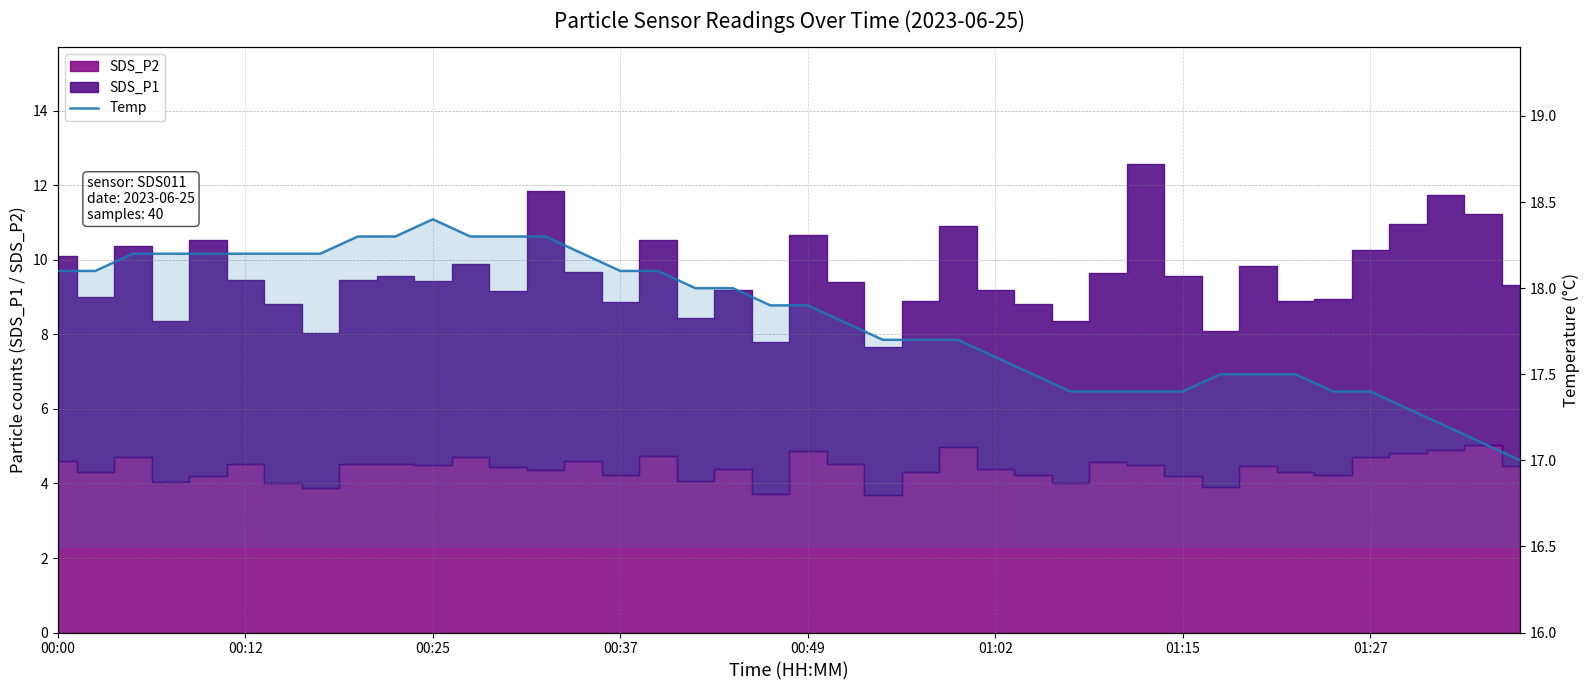

What is the difference between the second highest and minimum values?

1.3